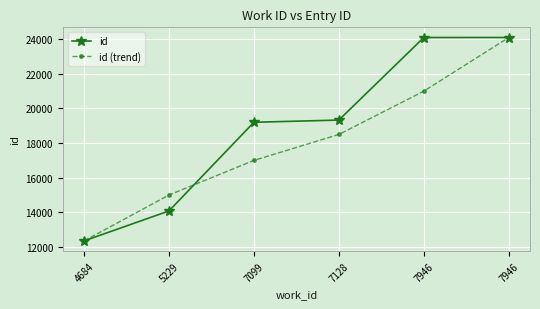

What are all the series names shown in the legend?

id, id (trend)